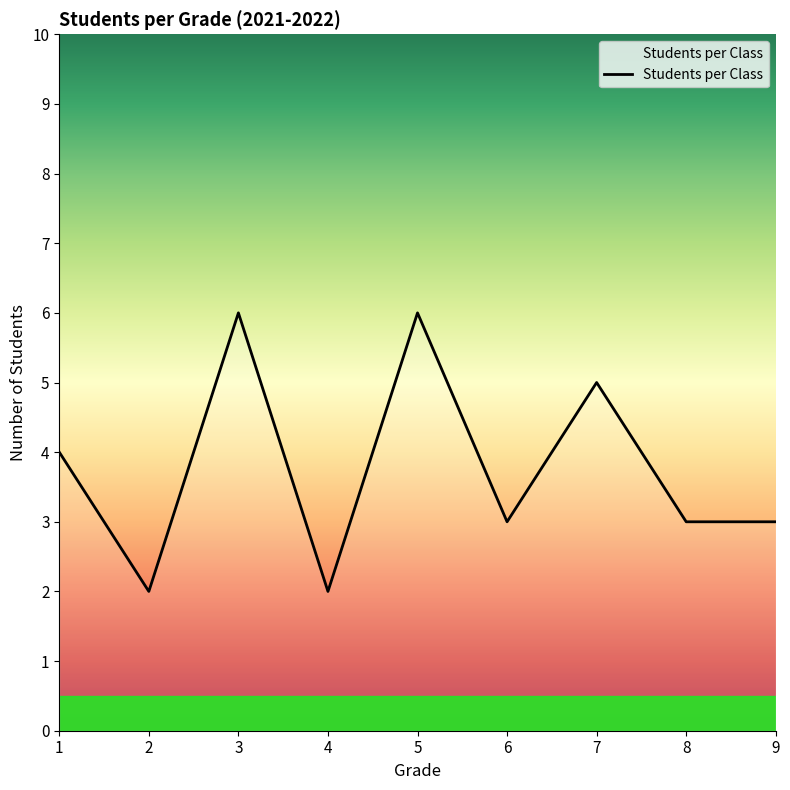

What is the ratio of the value at 3 to the value at 2?

3.0